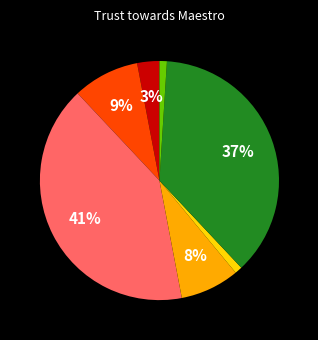

To the nearest percent, what is the difference between the largest and smallest slice percentages?

40%